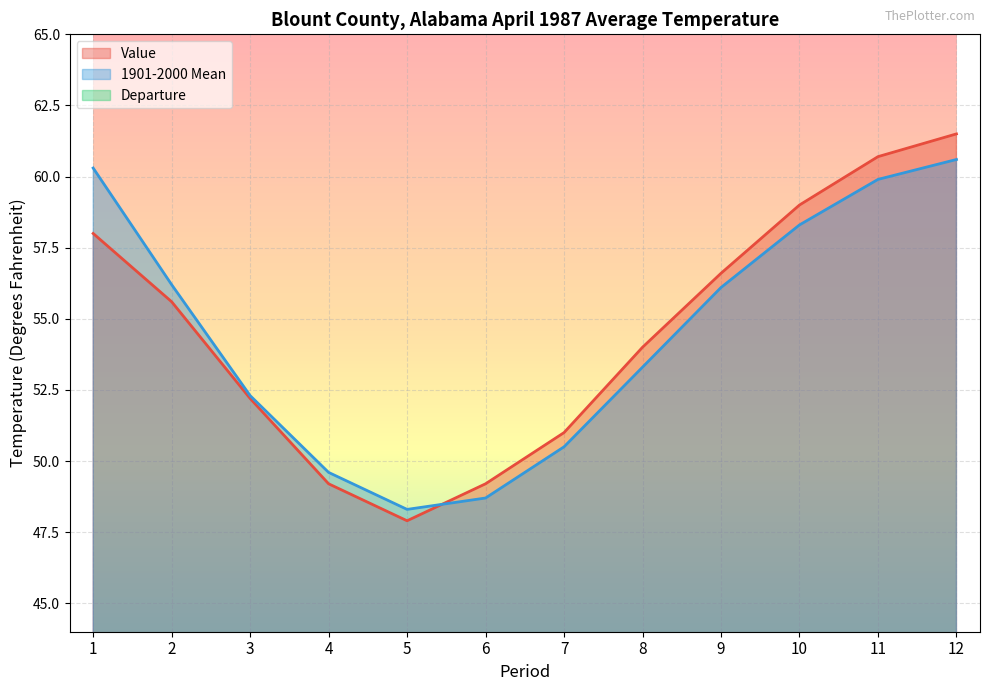

At how many categories does at least one series exceed 28?

12